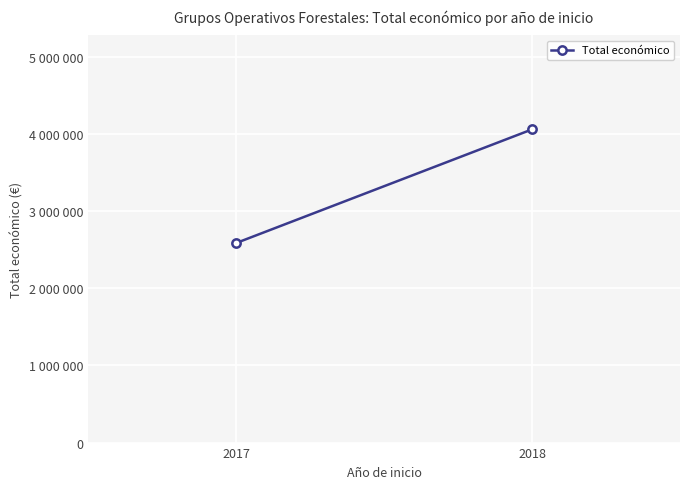

Rank the categories by value from highest to lowest.

2018, 2017